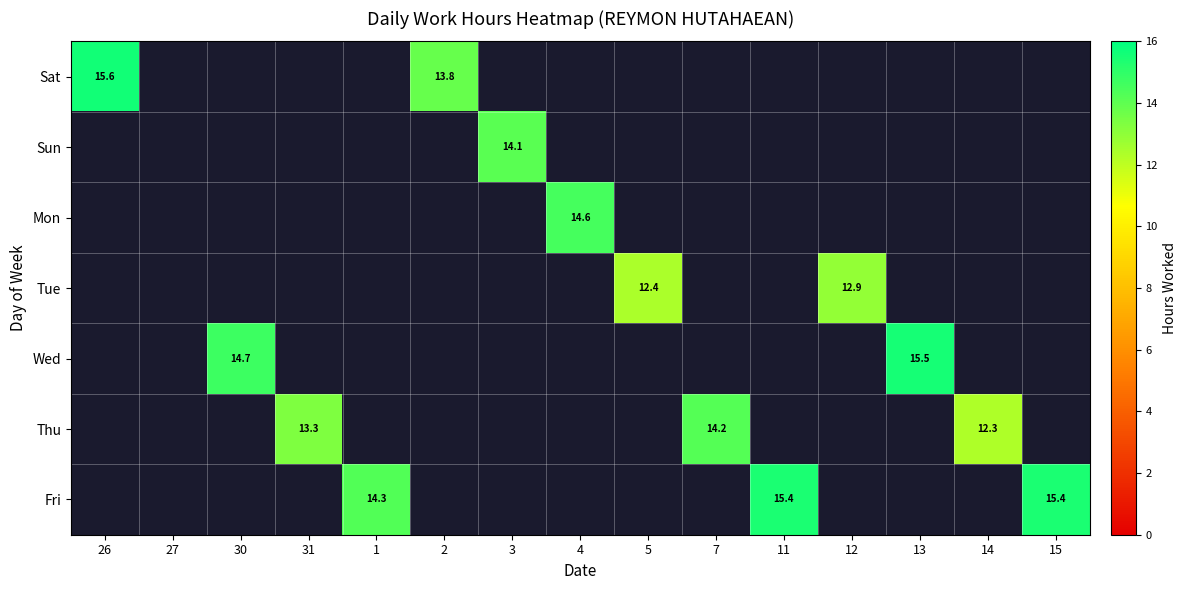

What is the sum of the Thu values at 31 and 7?

27.5